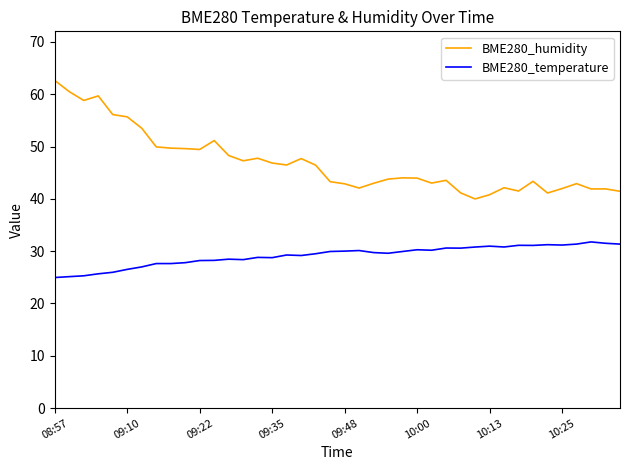

Which series has the largest range (max minus min)?

BME280_humidity